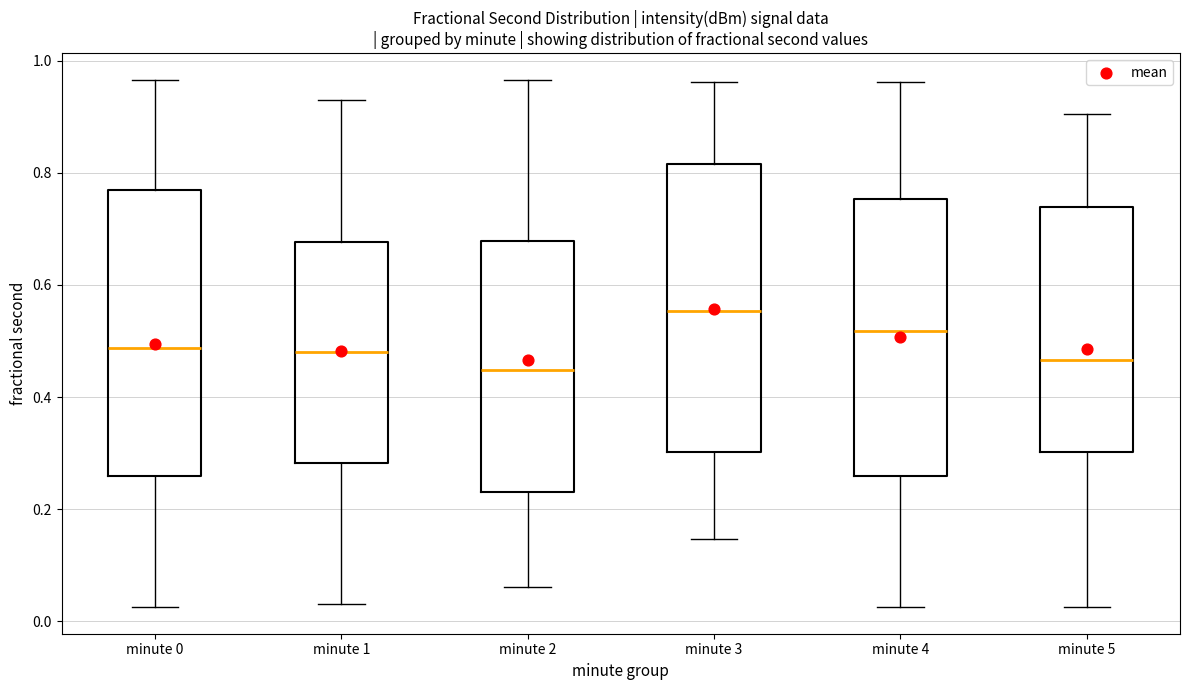

Reading left to right, transcribe this box plot: for each box, give where its median line is, the range the box spans, and where its two whiskers end, as read against the y-axis. The values are not printed on the chart, so give them approximately, as read against the axis.

minute 0: median 0.48, box 0.26 to 0.76, whiskers 0.02 to 0.96
minute 1: median 0.48, box 0.28 to 0.68, whiskers 0.04 to 0.94
minute 2: median 0.44, box 0.24 to 0.68, whiskers 0.06 to 0.96
minute 3: median 0.56, box 0.30 to 0.82, whiskers 0.14 to 0.96
minute 4: median 0.52, box 0.26 to 0.76, whiskers 0.02 to 0.96
minute 5: median 0.46, box 0.30 to 0.74, whiskers 0.02 to 0.90